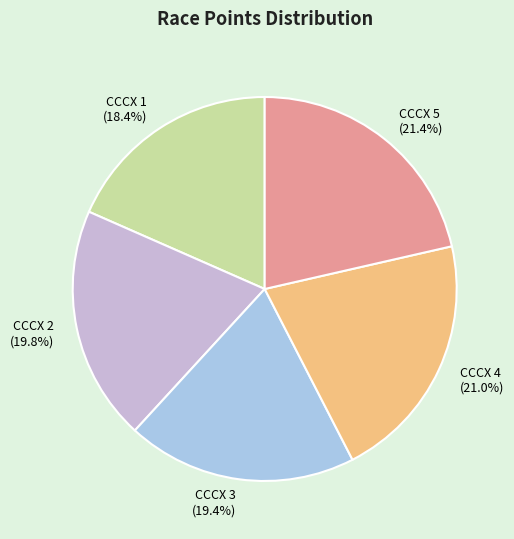

What portion of the pie excludes CCCX 4?

79.0%